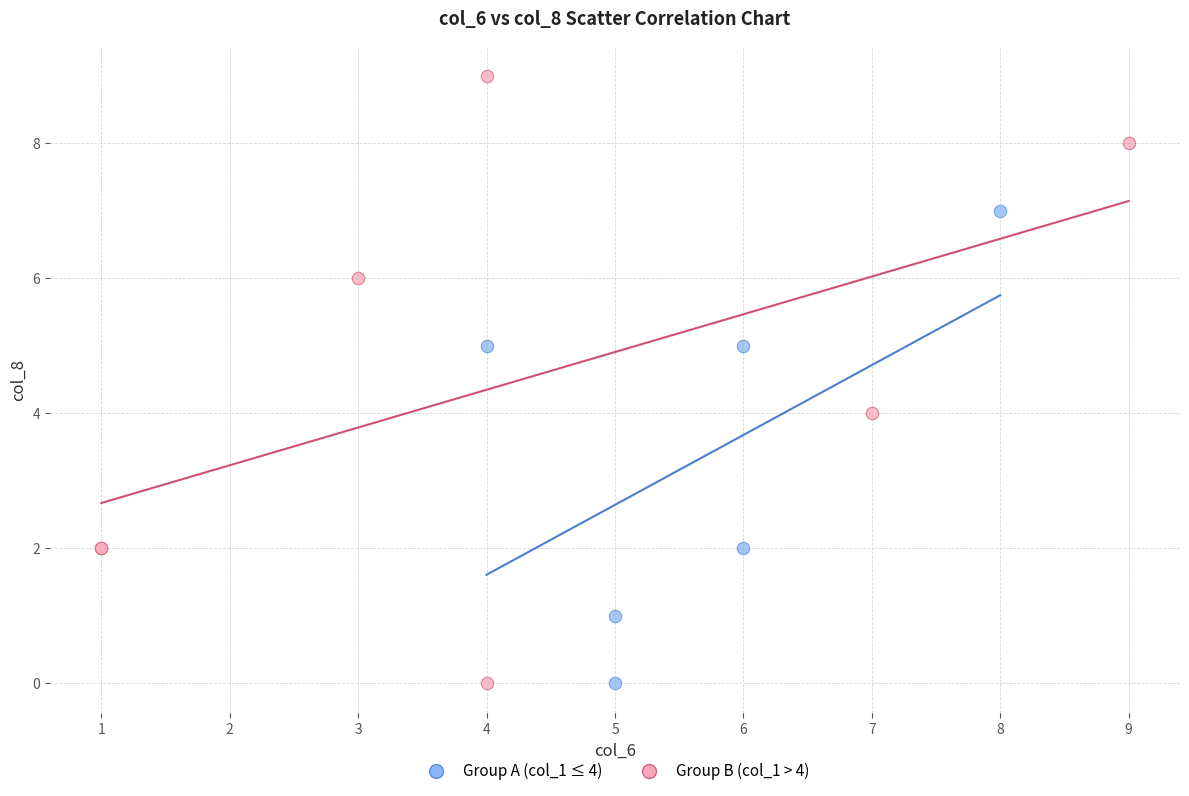

Which series has the largest Y range (max minus min)?

Group B (col_1 > 4)